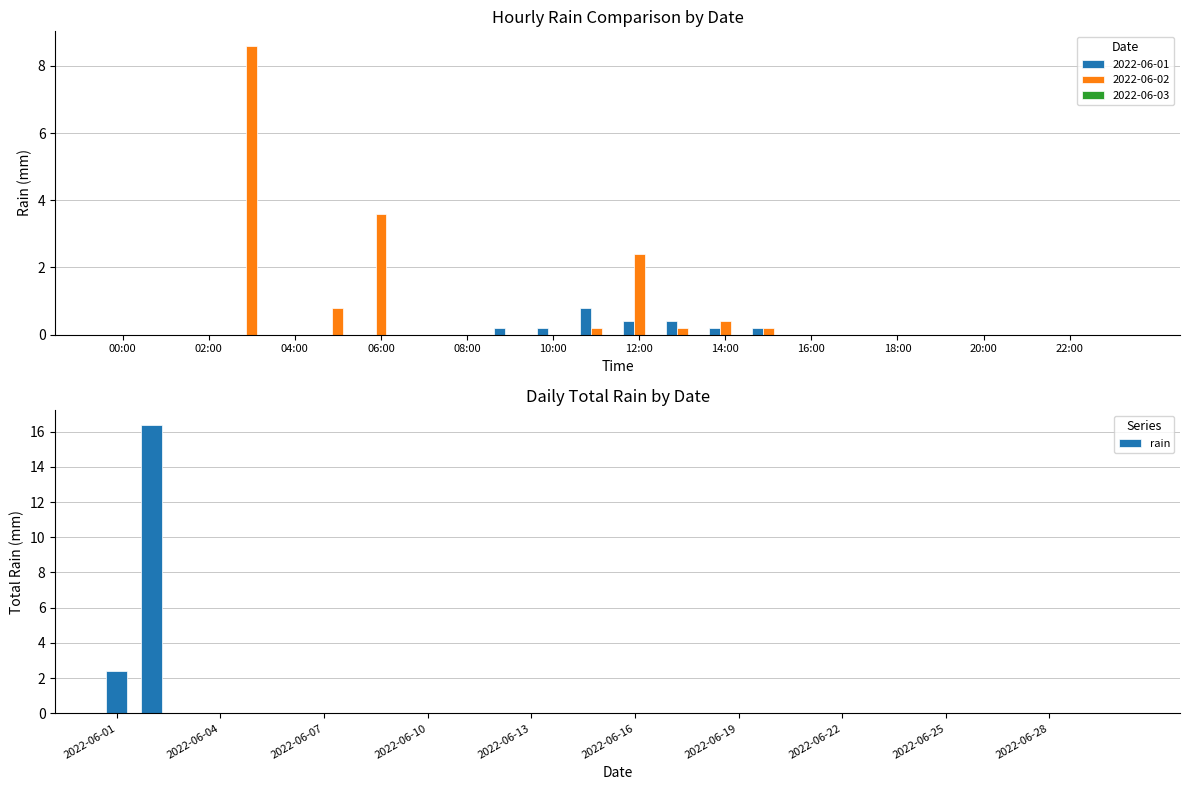

True or false: the data shows 10.3 at 10:00.

False